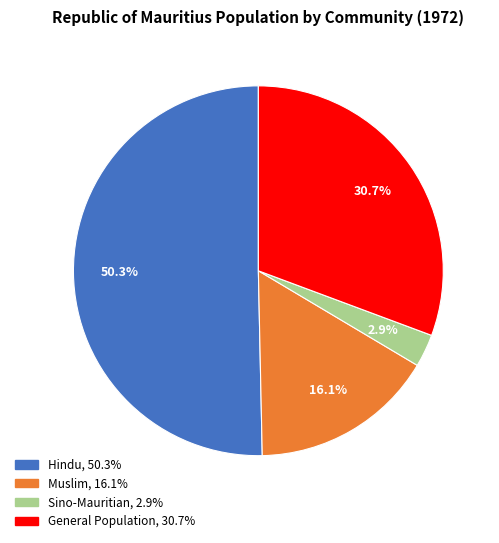

Count the number of slices in the pie.

4